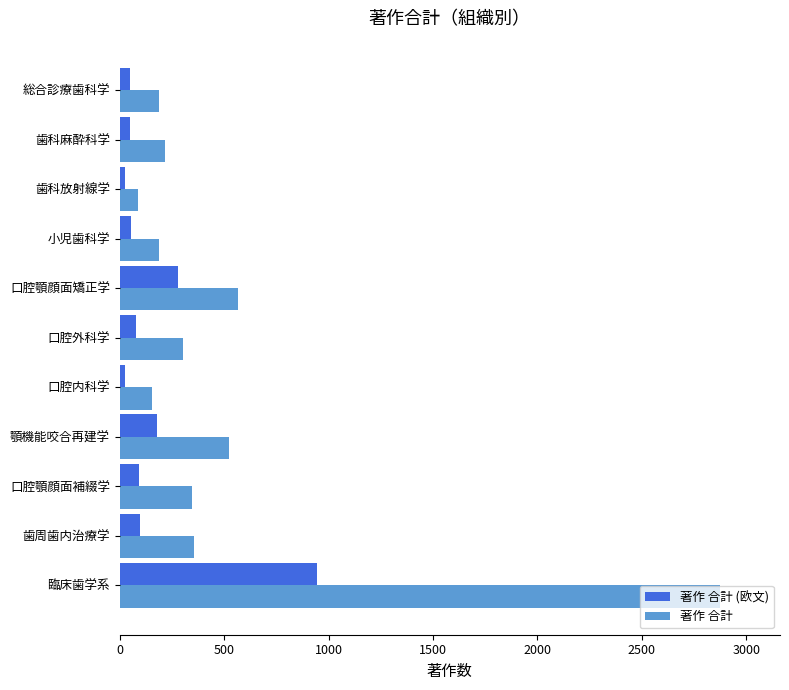

What is the lowest value of the 著作 合計 series?

89